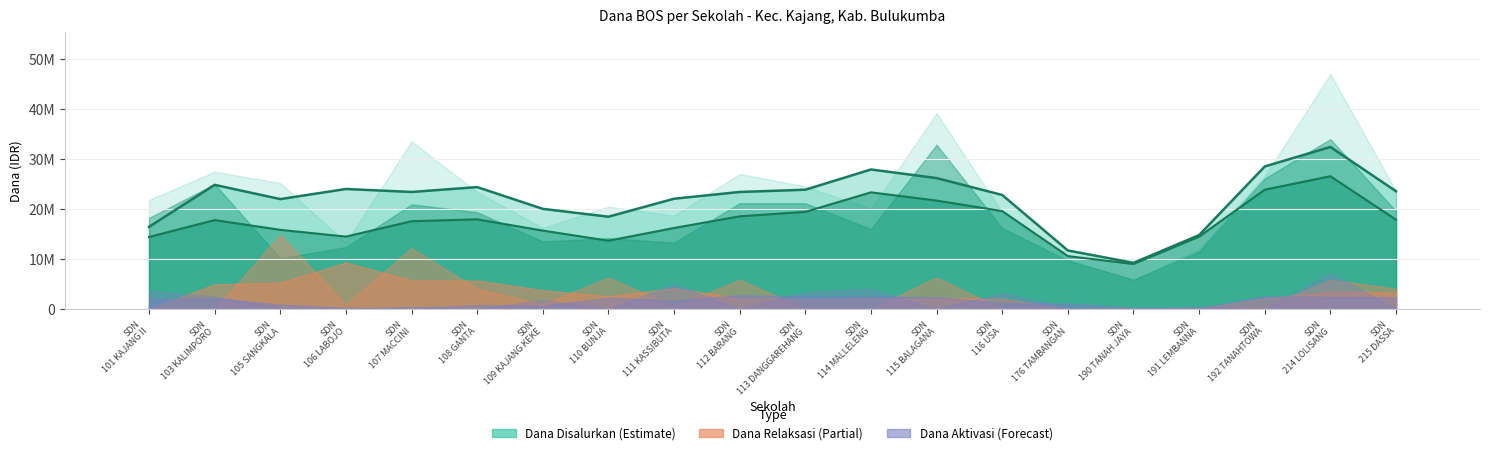

At which label does Dana Disalurkan first exceed 23400000?

SD NEGERI 103 KALIMPORO